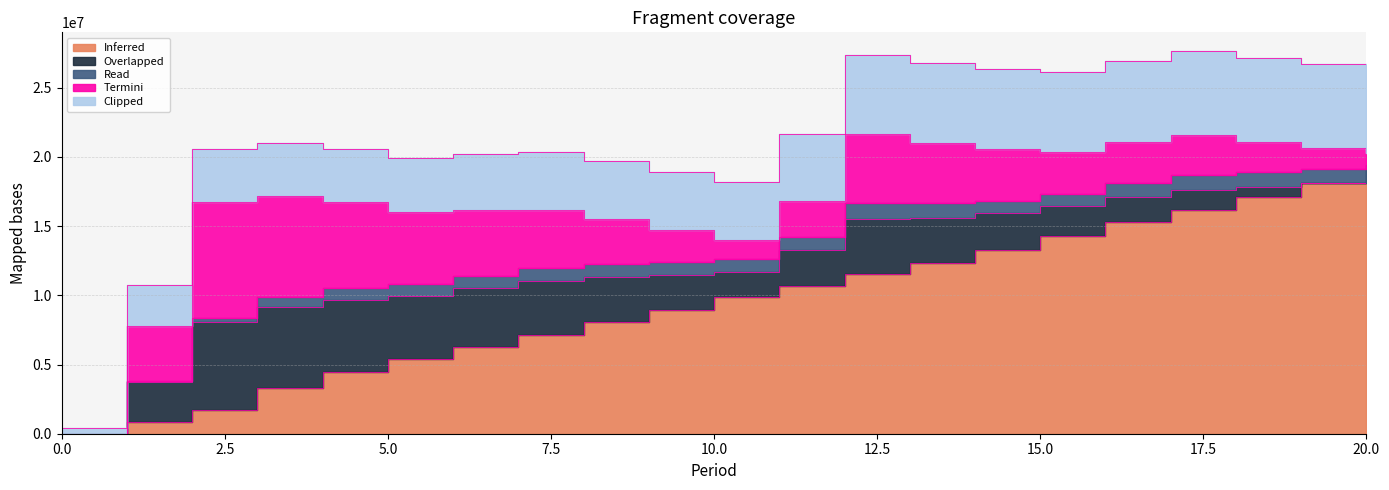

True or false: Overlapped has more than 2 points higher than both neighbors.

False